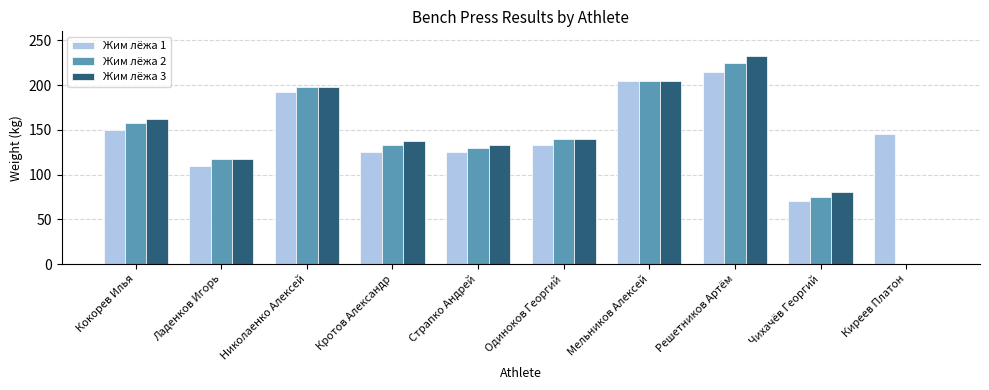

How many categories are shown in the chart?

10